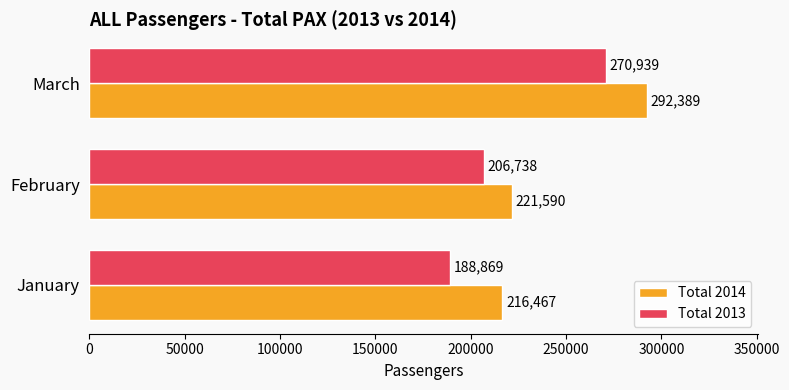

What is the average value of the Total 2014 series?

243482